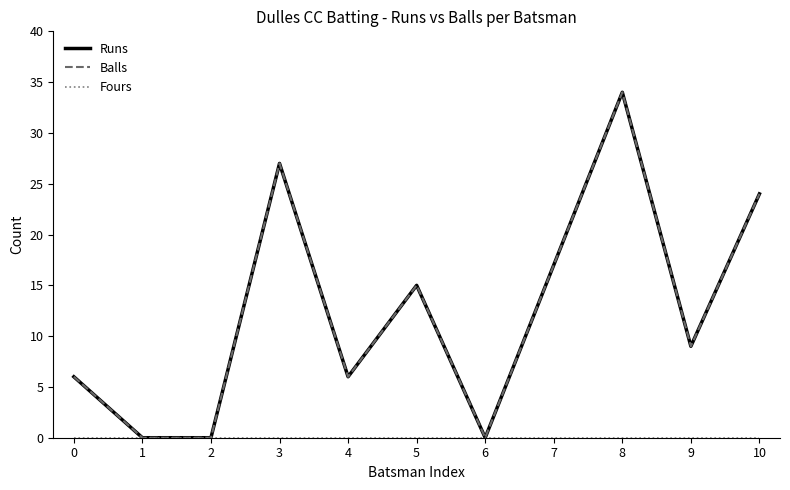

Rank the series at 10 from lowest to highest value.

Fours, Runs, Balls